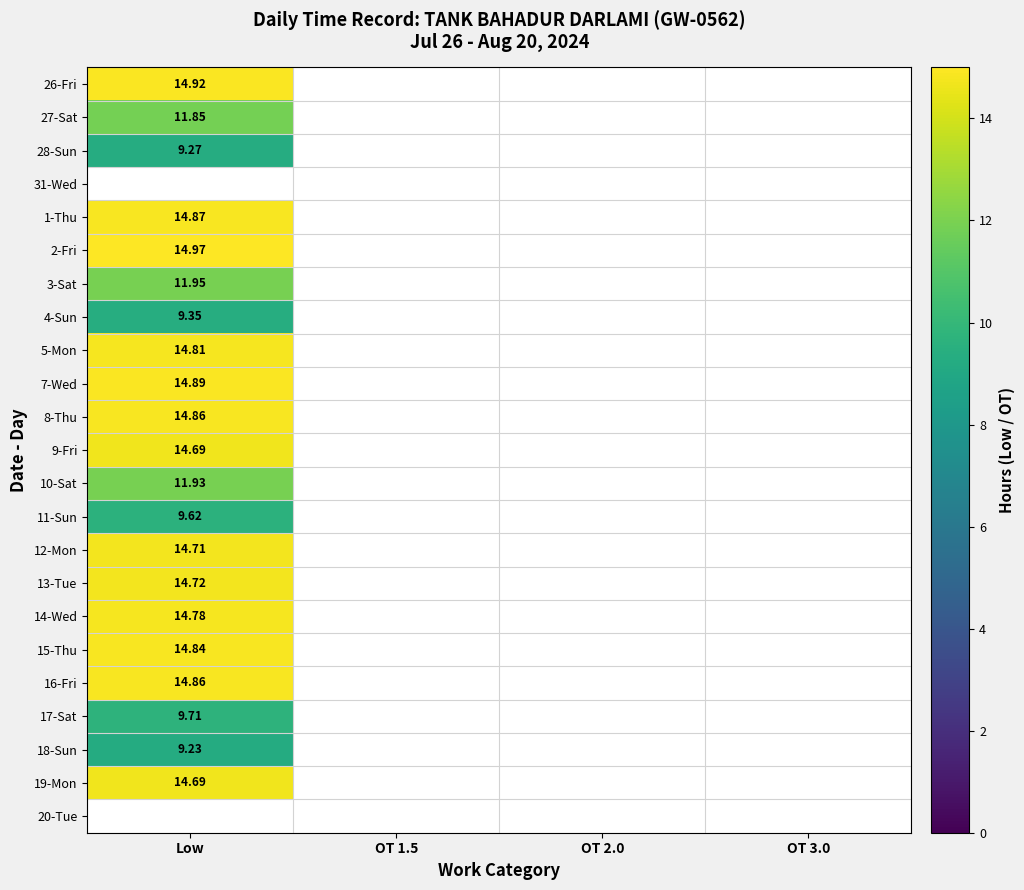

Which has a higher value, OT 2.0 or OT 3.0?

OT 3.0